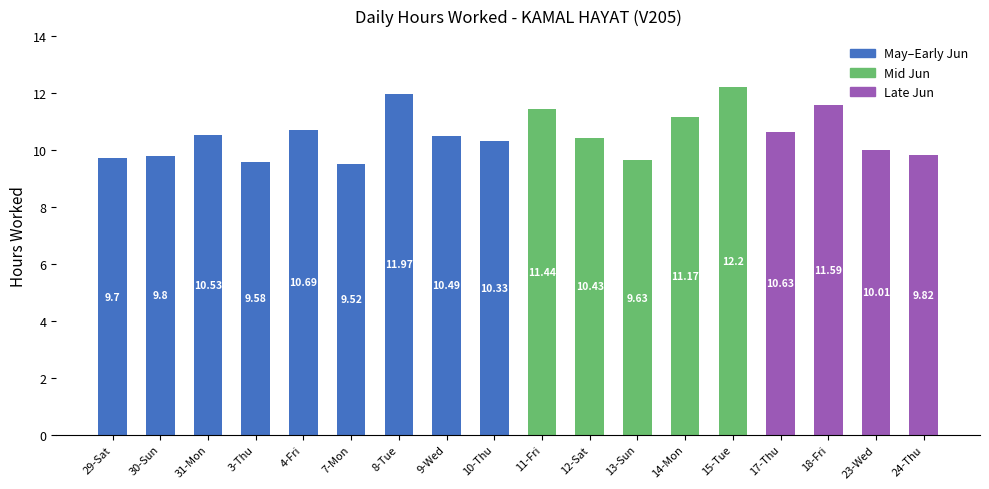

Reading left to right, transcribe all the data shown in this chart.

29-Sat=9.7	30-Sun=9.8	31-Mon=10.5	3-Thu=9.6	4-Fri=10.7	7-Mon=9.5	8-Tue=12.0	9-Wed=10.5	10-Thu=10.3	11-Fri=11.4	12-Sat=10.4	13-Sun=9.6	14-Mon=11.2	15-Tue=12.2	17-Thu=10.6	18-Fri=11.6	23-Wed=10.0	24-Thu=9.8